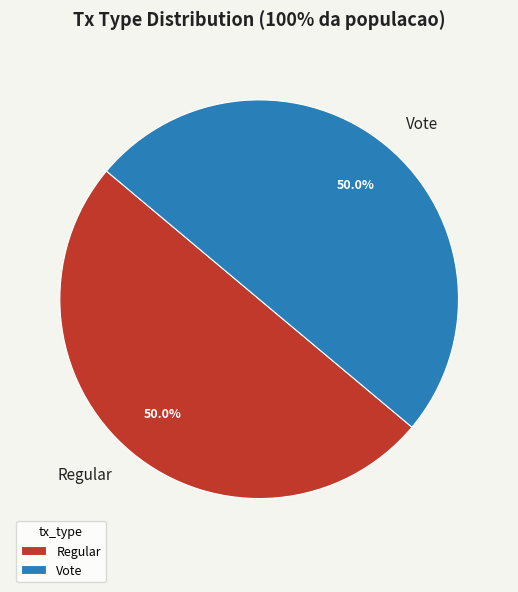

Is the sum of Regular and Vote greater than half?

Yes